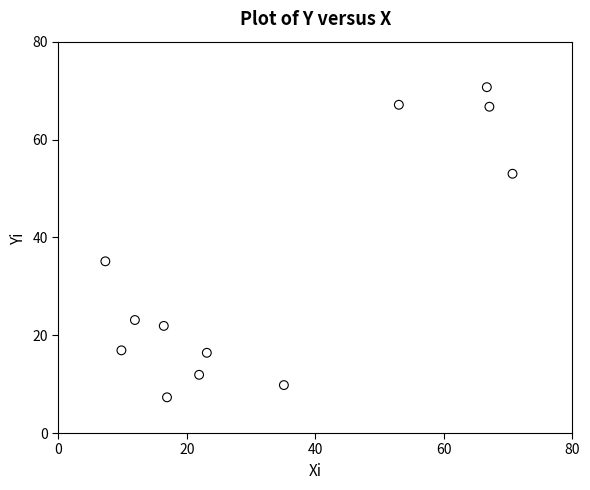

What Y value in the scatter plot is closest to 39?

35.1